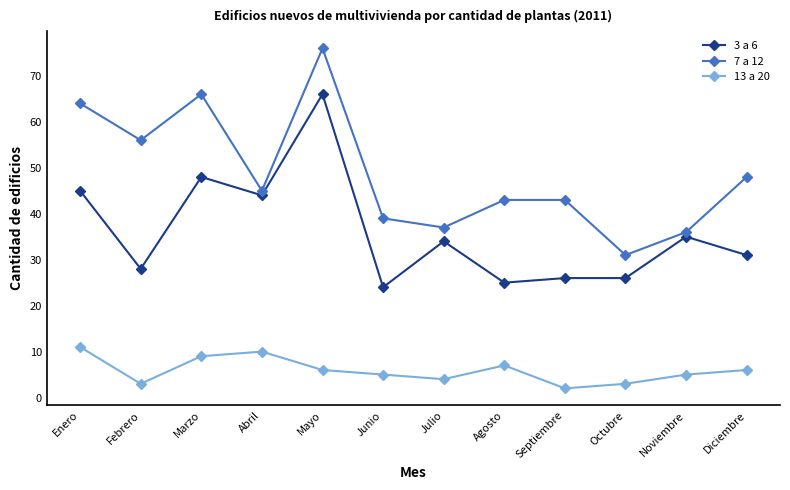

What is the difference between the maximum and minimum values in the 13 a 20 series?

9